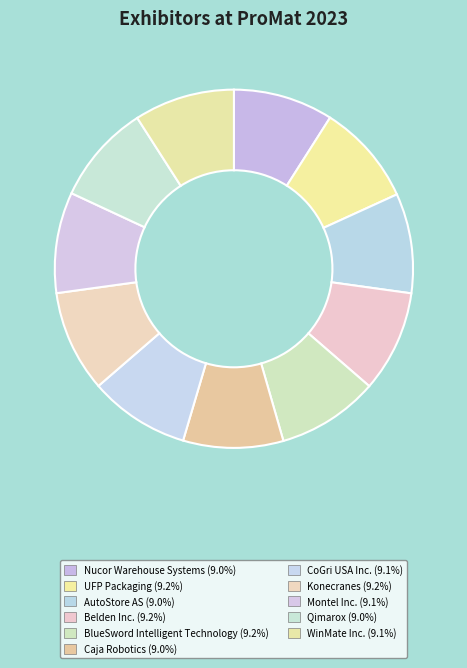

Combined, do CoGri USA Inc. and Belden Inc. account for over 50%?

No